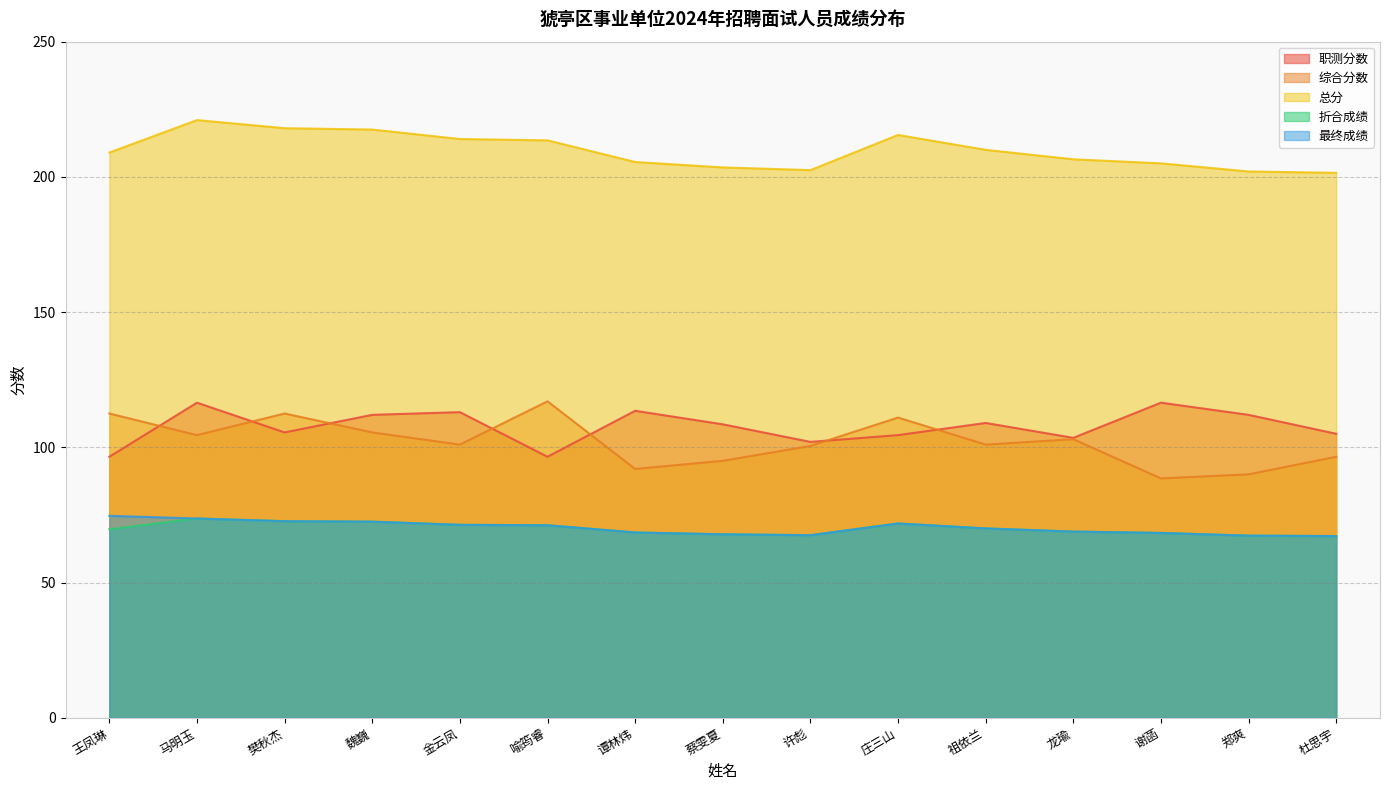

Is the value of 综合分数 at 龙瑜 greater than the value of 折合成绩 at 樊秋杰?

Yes